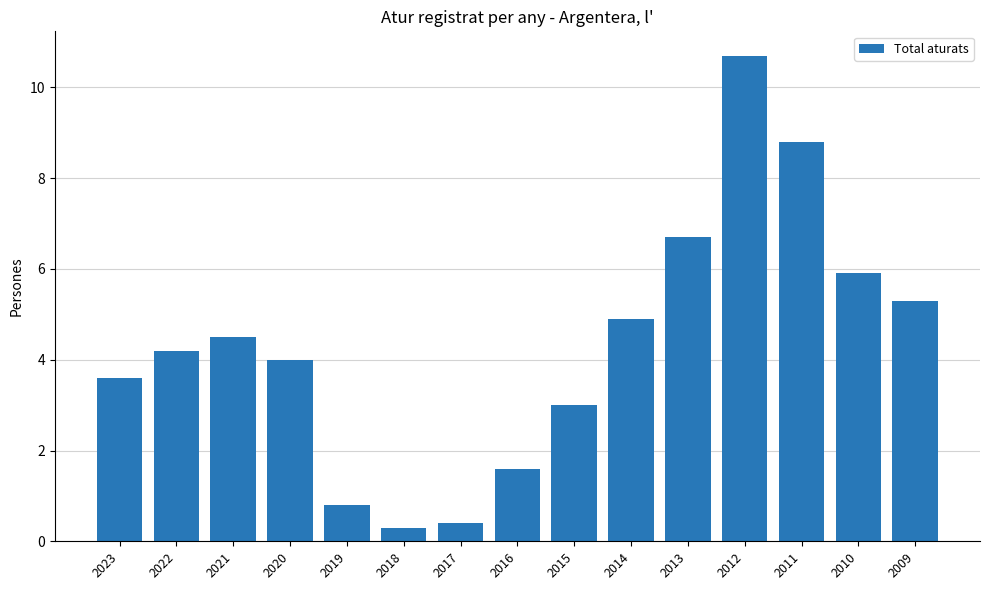

Rank the categories by value from lowest to highest.

2018, 2017, 2019, 2016, 2015, 2023, 2020, 2022, 2021, 2014, 2009, 2010, 2013, 2011, 2012